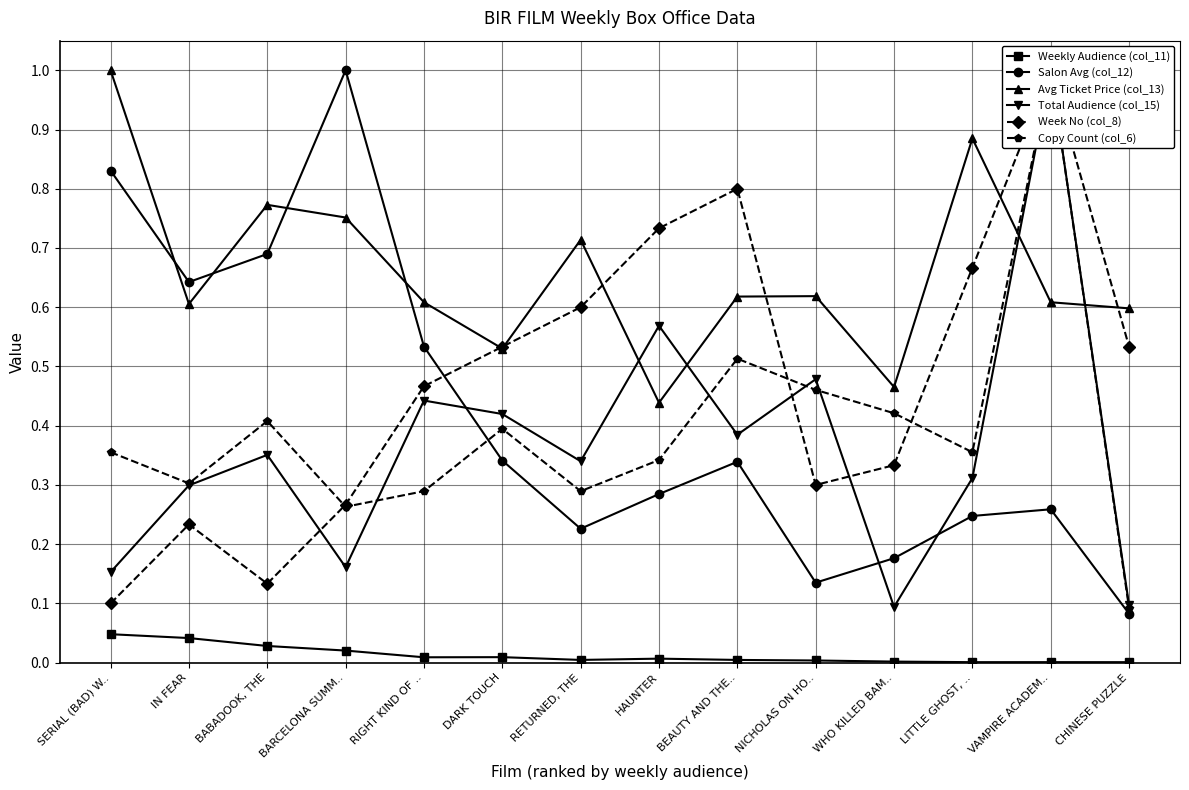

Where is the first local maximum for Avg Ticket Price (col_13)?

BABADOOK, THE